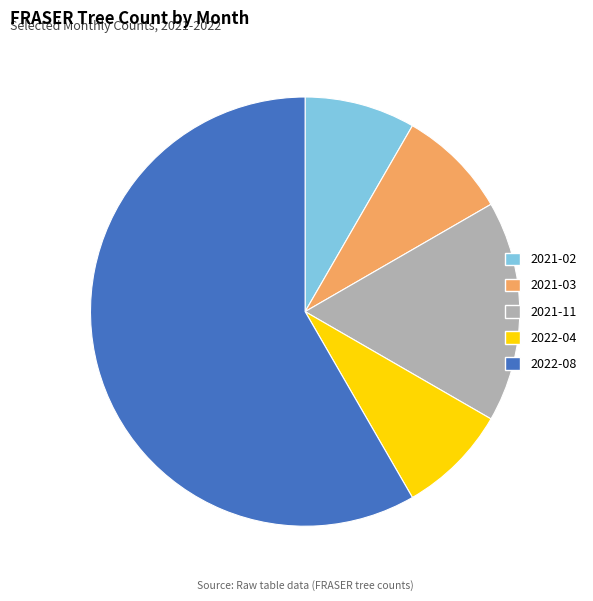

Is it true that 2022-08 is 71% of the pie?

False